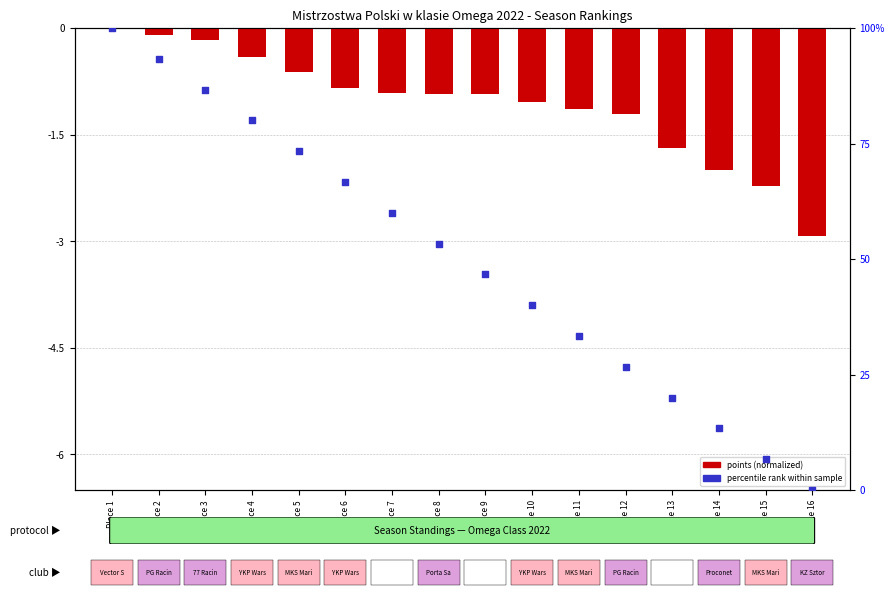

Which series reaches the maximum Y coordinate?

percentile rank within sample